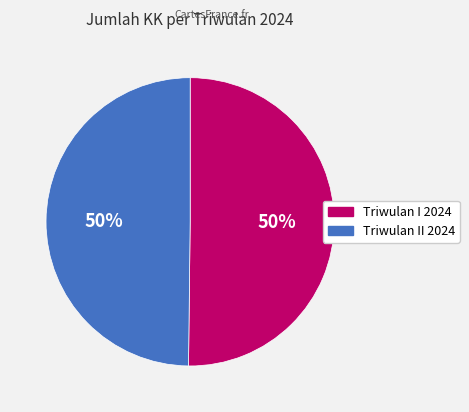

What is the ratio of the value at Triwulan I 2024 to the value at Triwulan II 2024?

1.0